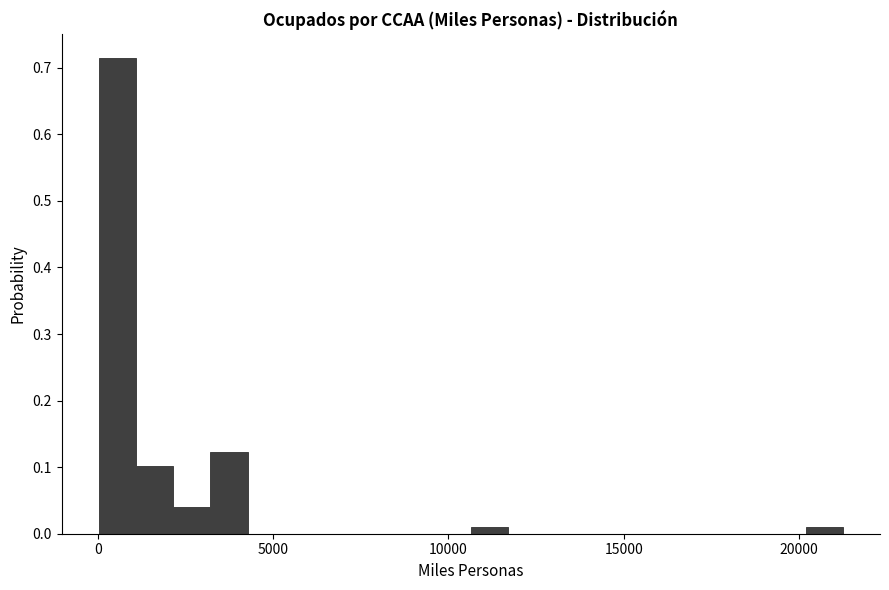

Around what value on the x-axis is the tallest bar? Give the approximate position of its centre, as read against the axis.

500